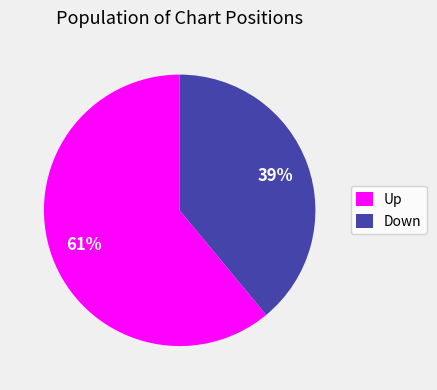

Which category has the biggest portion of the pie?

Up